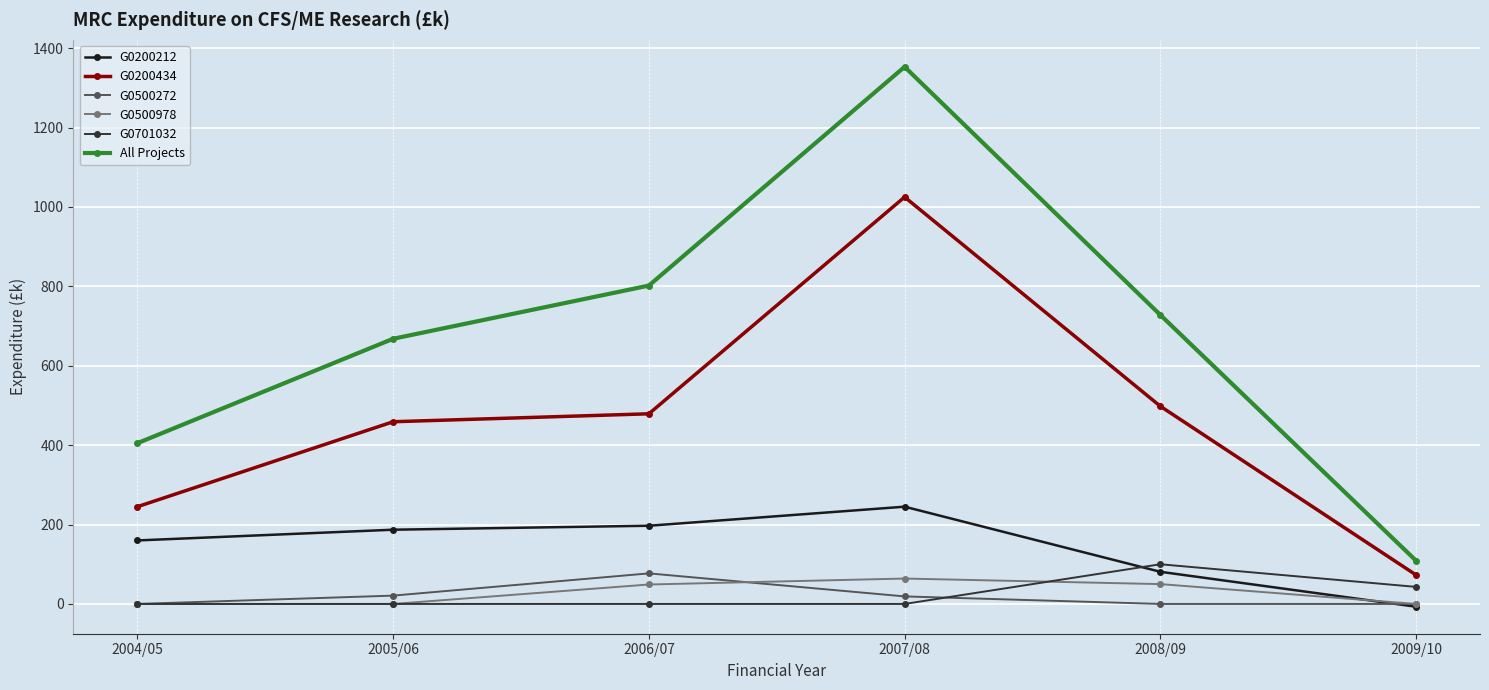

Is it true that G0500272 equals 77 at 2006/07?

True